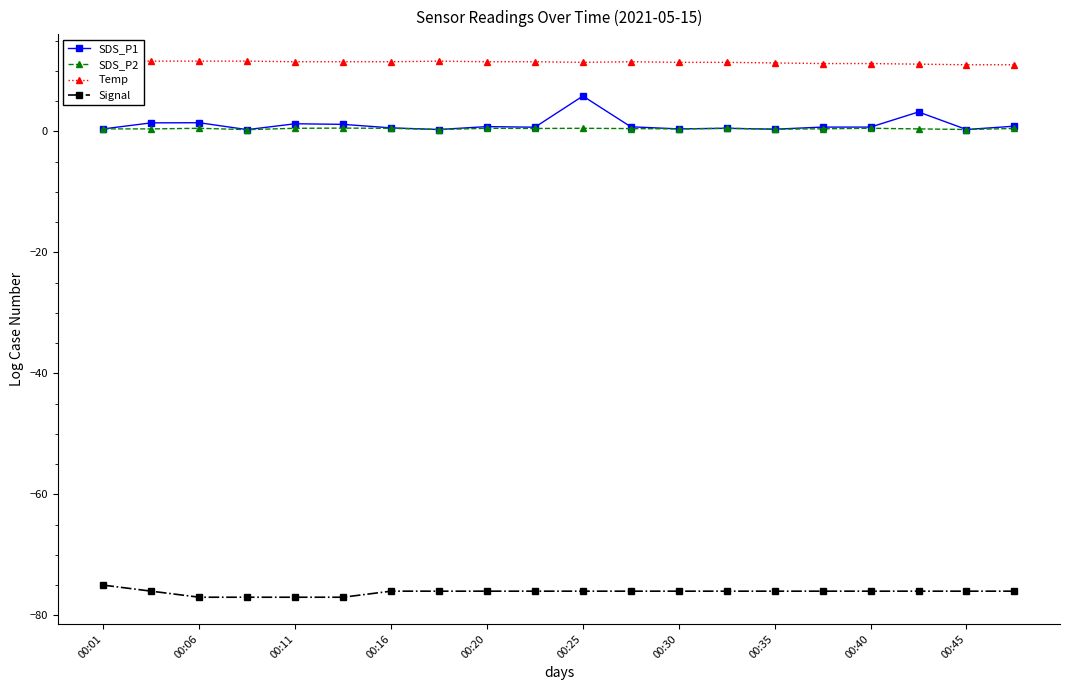

True or false: Signal and SDS_P1 cross at least once.

False